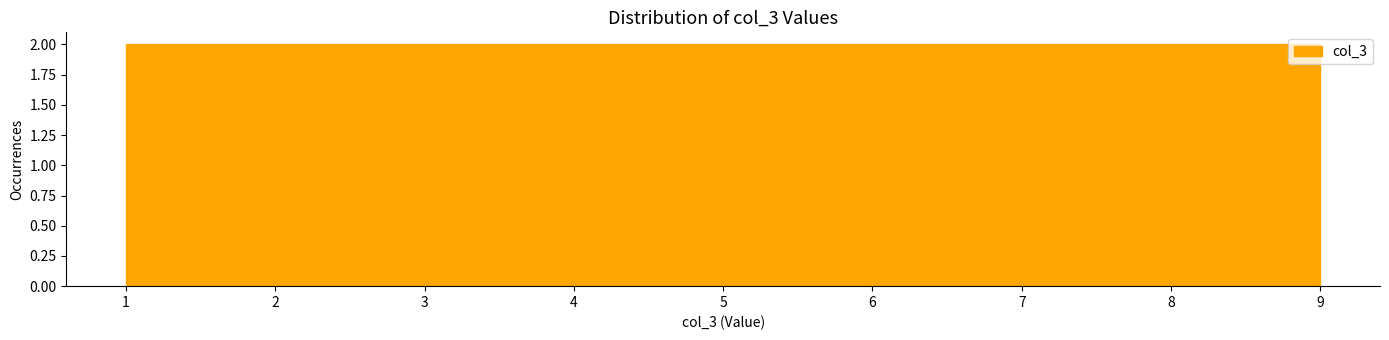

Reading left to right, transcribe this chart: for each bar, give the range it covers on the x-axis and its height. Neither the bar edges nor the heights are printed on the chart, so give them approximately, as read against the axes.

1.0 to 1.9: 2
1.9 to 2.8: 2
2.8 to 3.7: 2
3.7 to 4.6: 2
4.6 to 5.4: 2
5.4 to 6.3: 2
6.3 to 7.2: 2
7.2 to 8.1: 2
8.1 to 9.0: 2